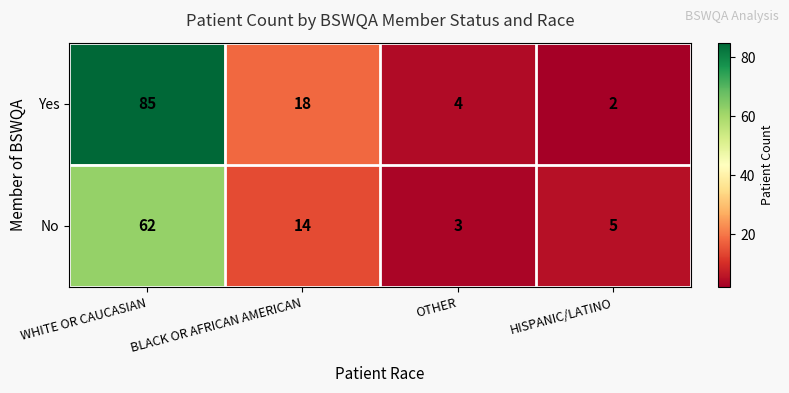

Reading left to right, what are all the values shown in this chart?

Yes: 85	18	4	2
No: 62	14	3	5